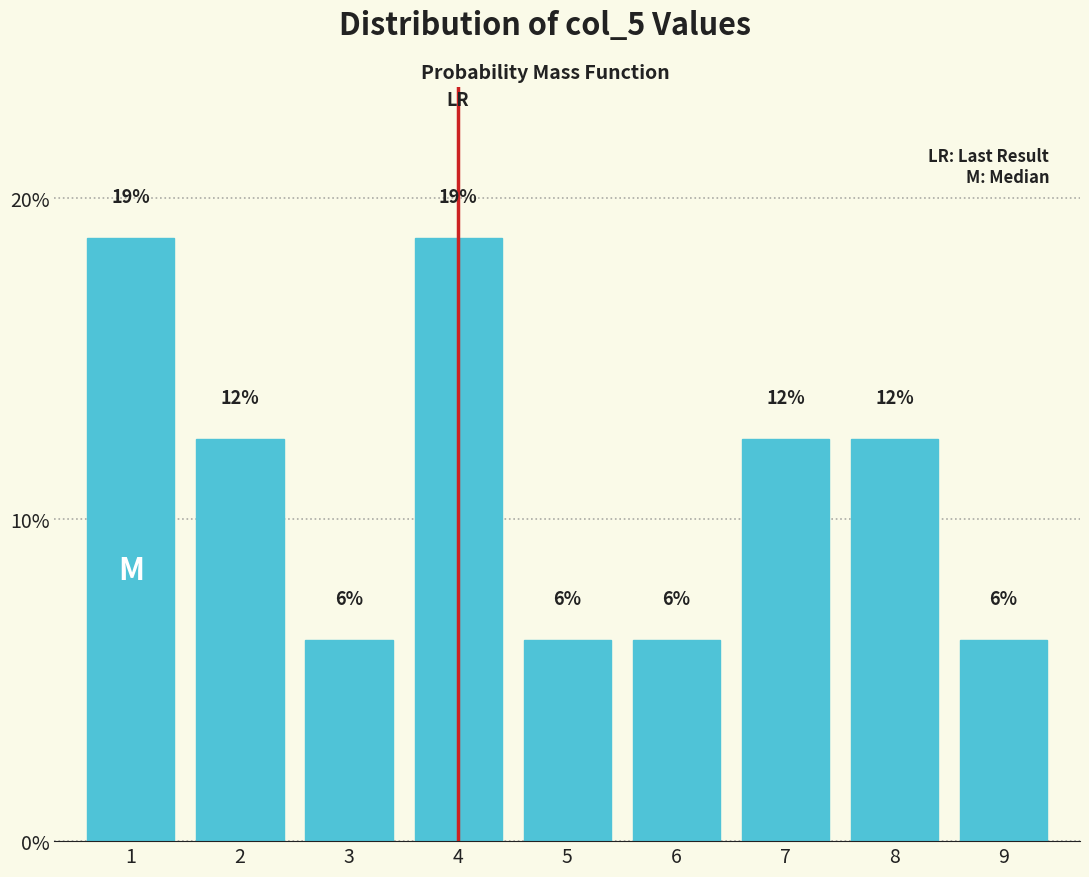

How many bars are there in total?

9